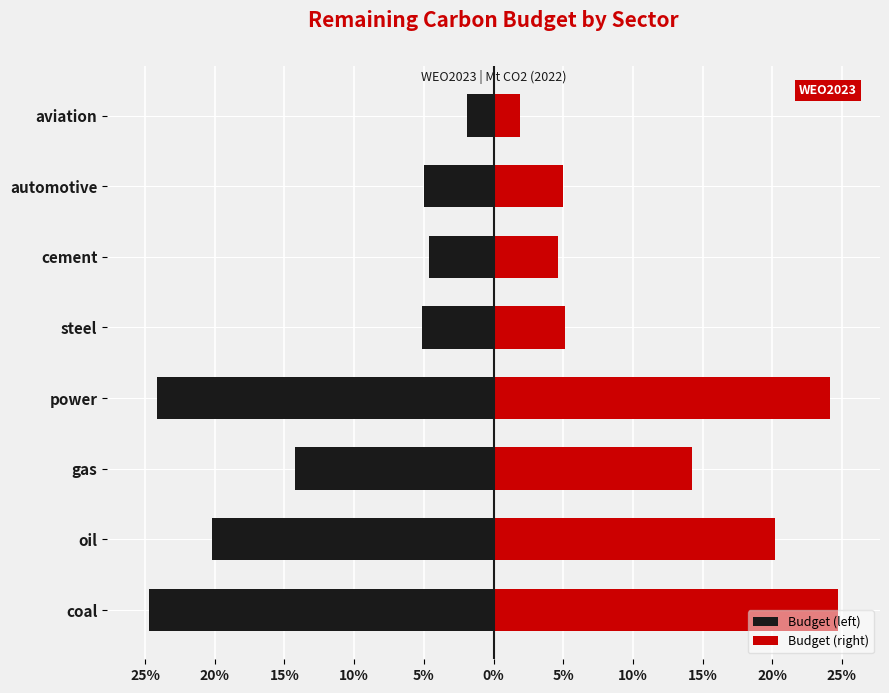

At how many categories does at least one series exceed -19?

8